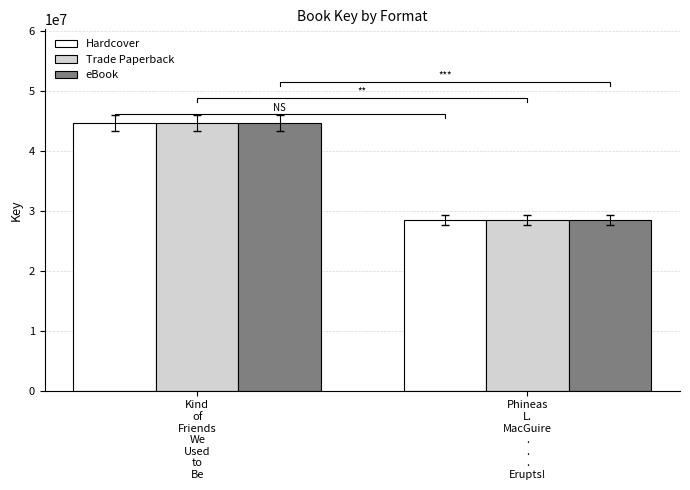

The Hardcover series shows 13959683 at Kind
of
Friends
We
Used
to
Be. True or false?

False